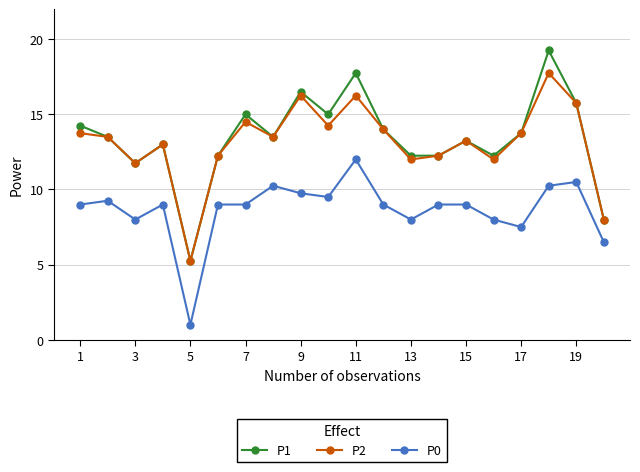

In P2, how many points are lower than both neighbors (excluding endpoints)?

6